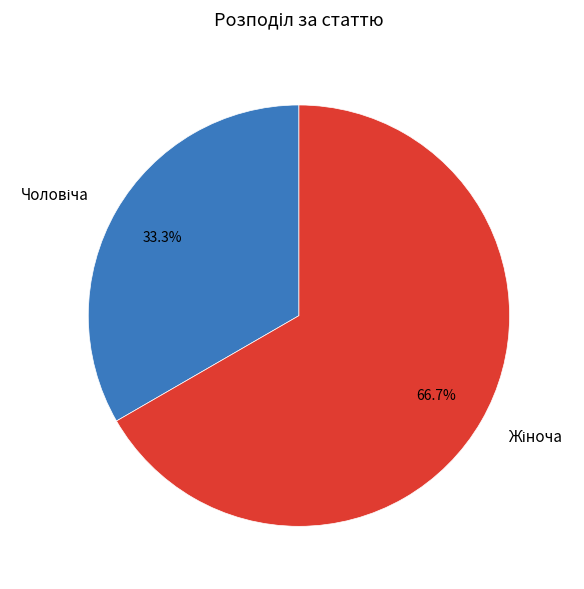

Is there a majority slice in this chart?

Yes